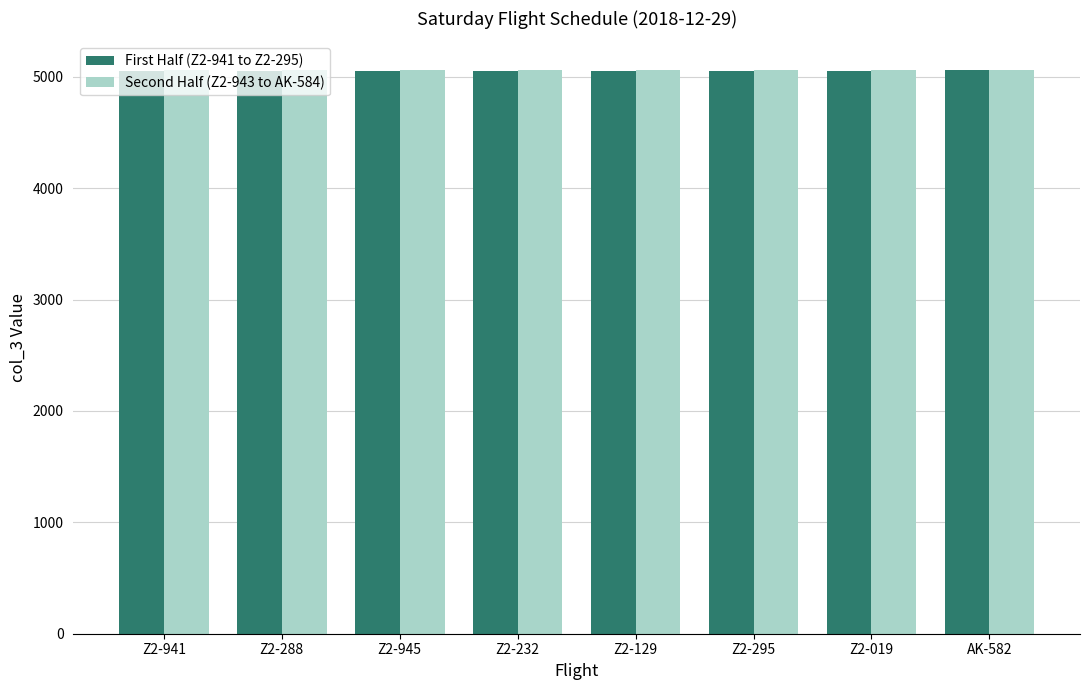

Is it true that Second Half (Z2-943 to AK-584) equals 2823 at Z2-288?

False